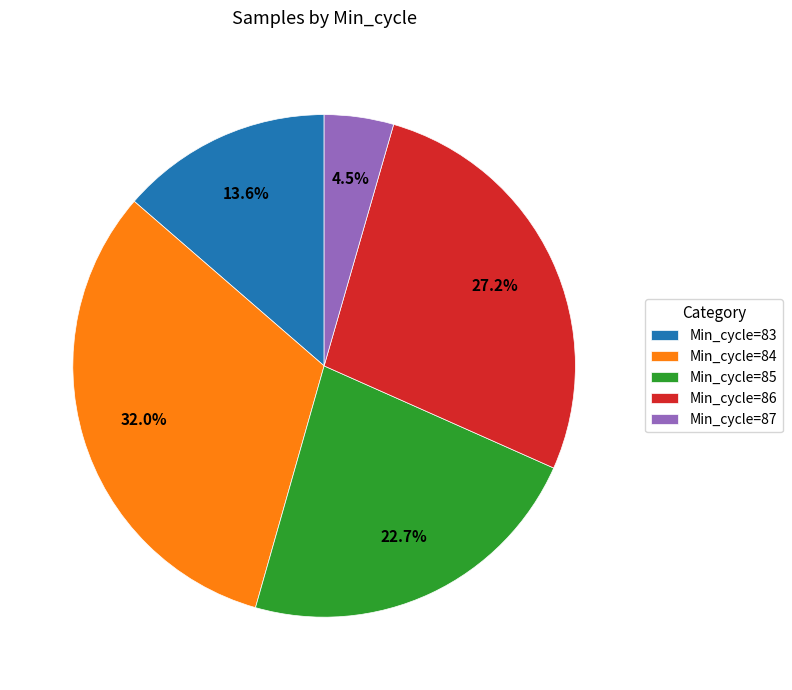

Does any single category account for the majority?

No